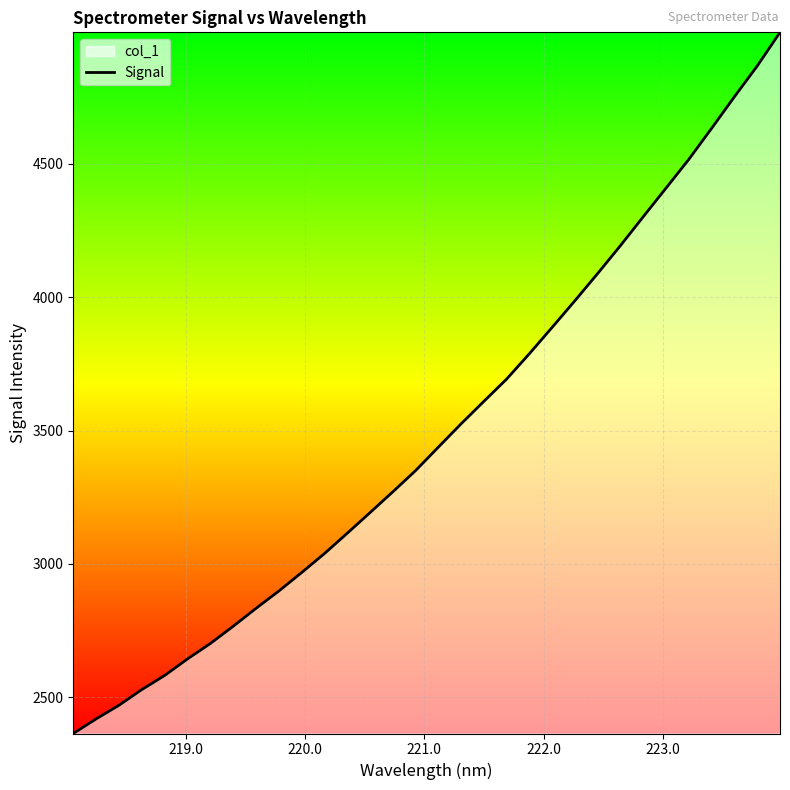

What is the difference between the maximum and minimum values?

2629.5